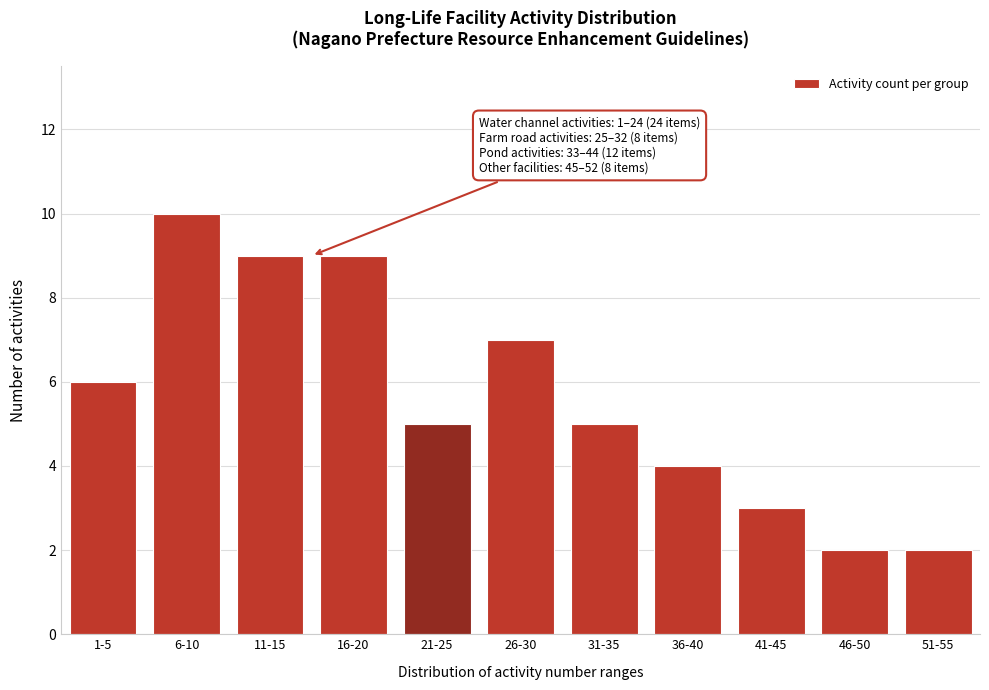

Reading left to right, extract all data points from this chart.

6	10	9	9	5	7	5	4	3	2	2